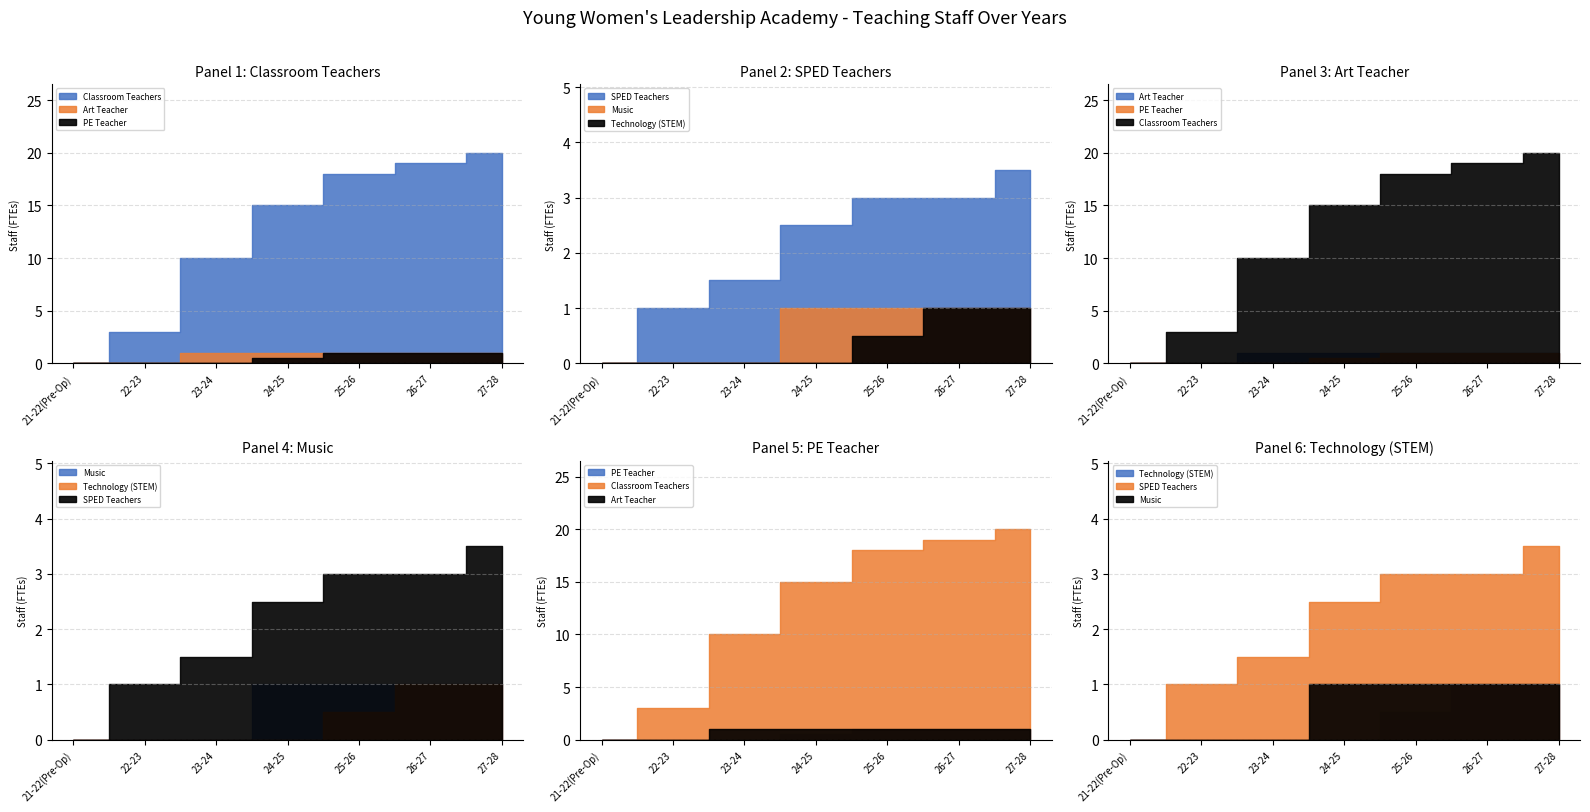

Rank the categories by PE Teacher value from highest to lowest.

25-26, 26-27, 27-28, 24-25, 21-22(Pre-Op), 22-23, 23-24